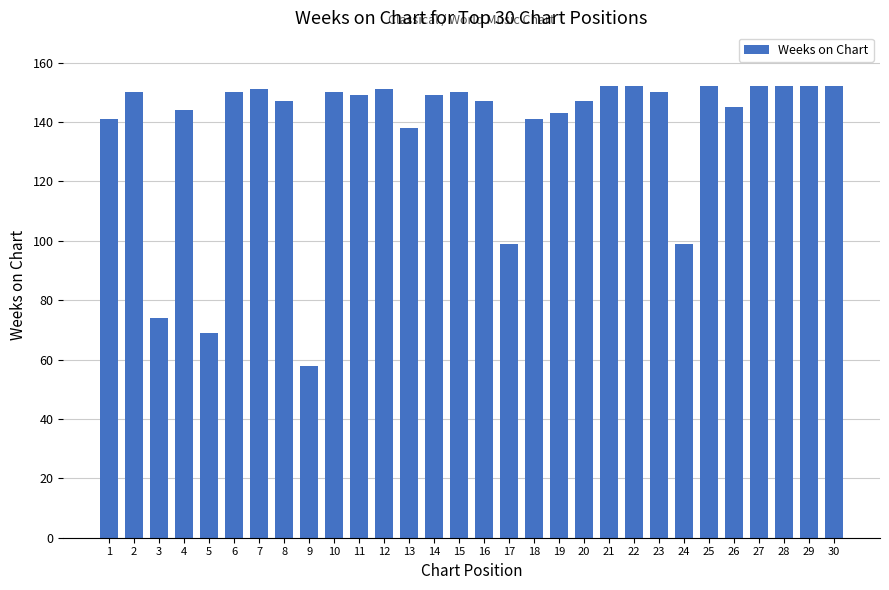

Reading right to left, what are all the values shown in this chart?

152	152	152	152	145	152	99	150	152	152	147	143	141	99	147	150	149	138	151	149	150	58	147	151	150	69	144	74	150	141